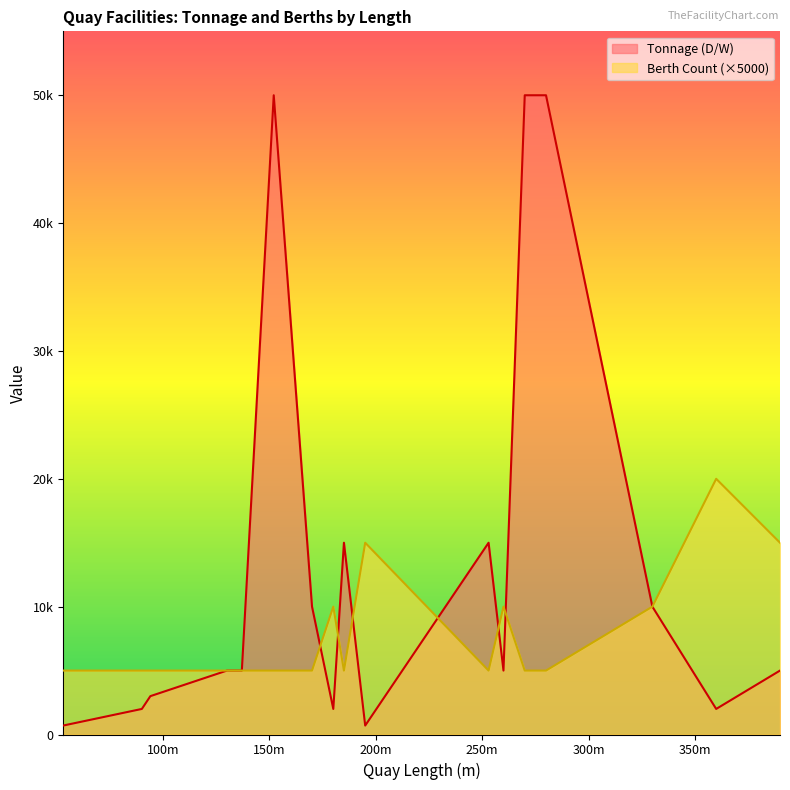

What is the average value of the Tonnage (D/W) series?

13270